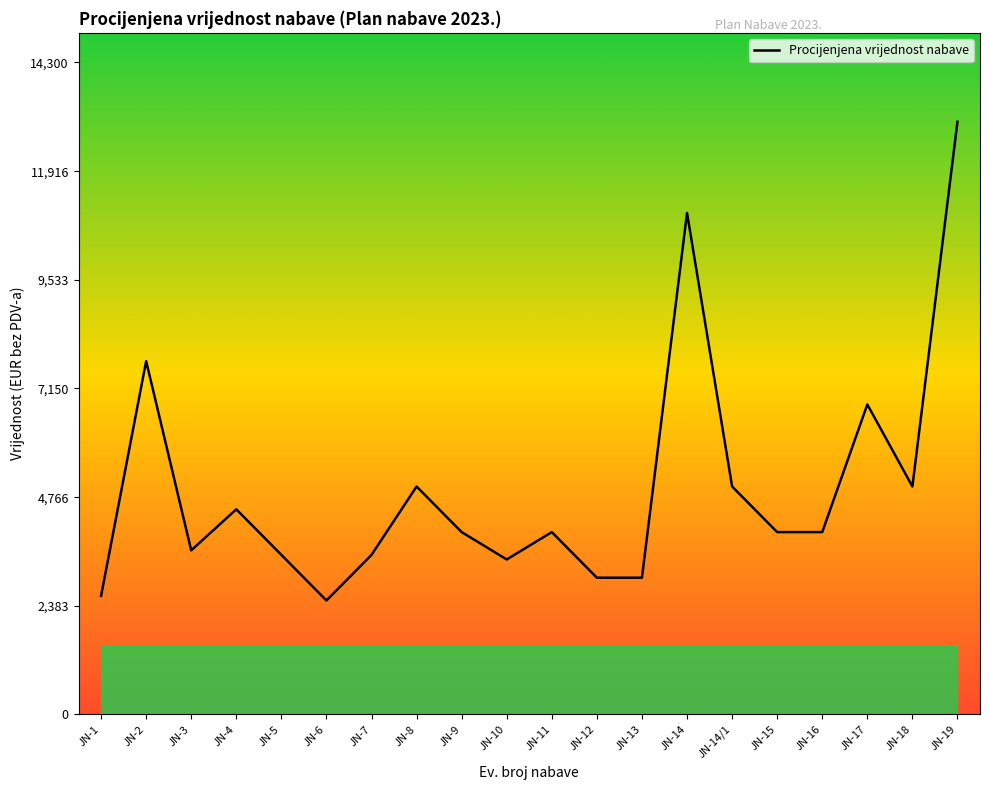

Is it true that the value at JN-6 is 2500?

True